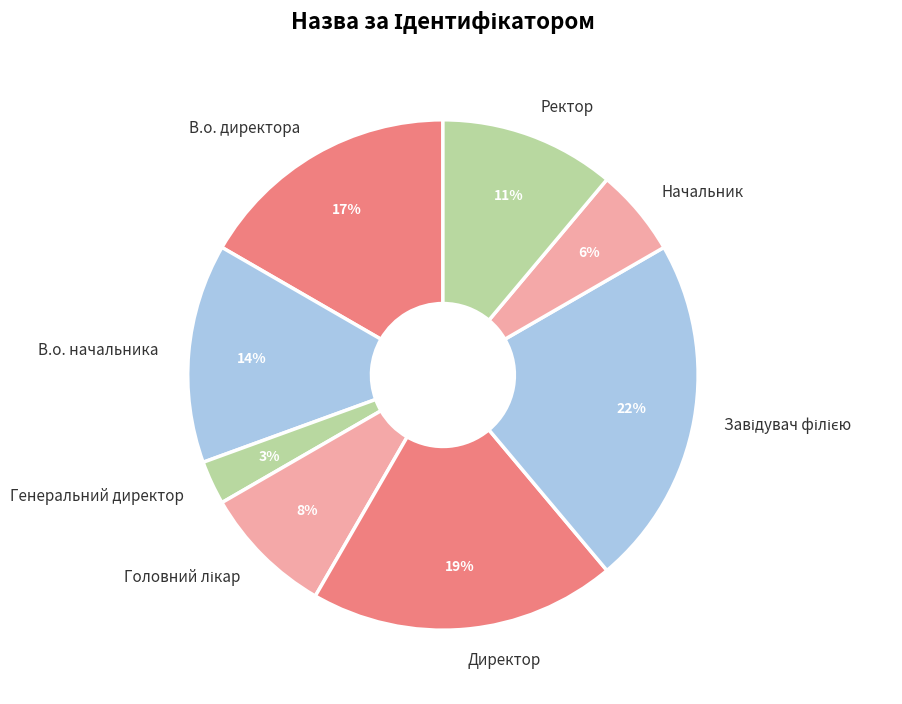

What is the ratio of the value at Начальник to the value at Директор?

0.3